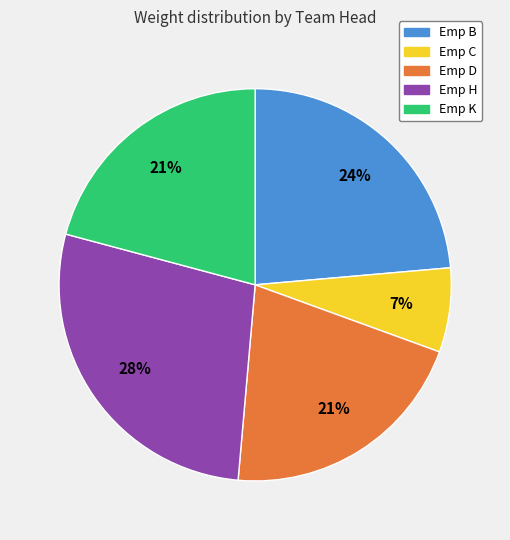

Is the sum of Emp C and Emp B greater than half?

No